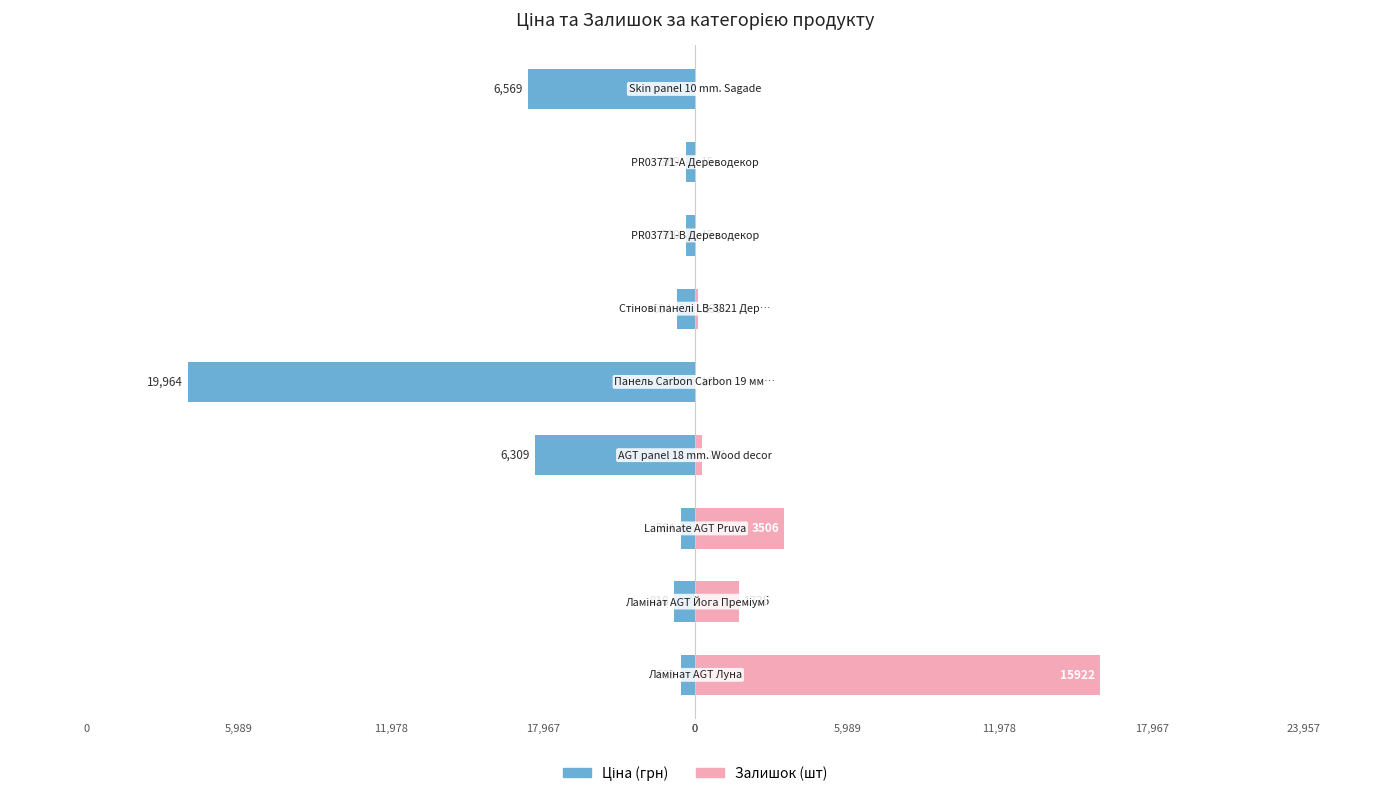

What is the sum of all Залишок values?

21586.0